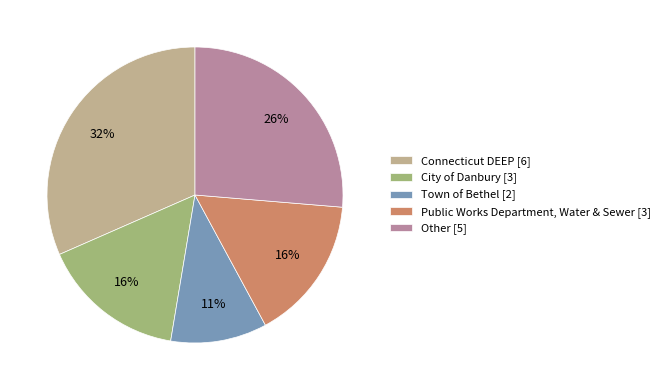

True or false: Other accounts for 26% of the total.

True